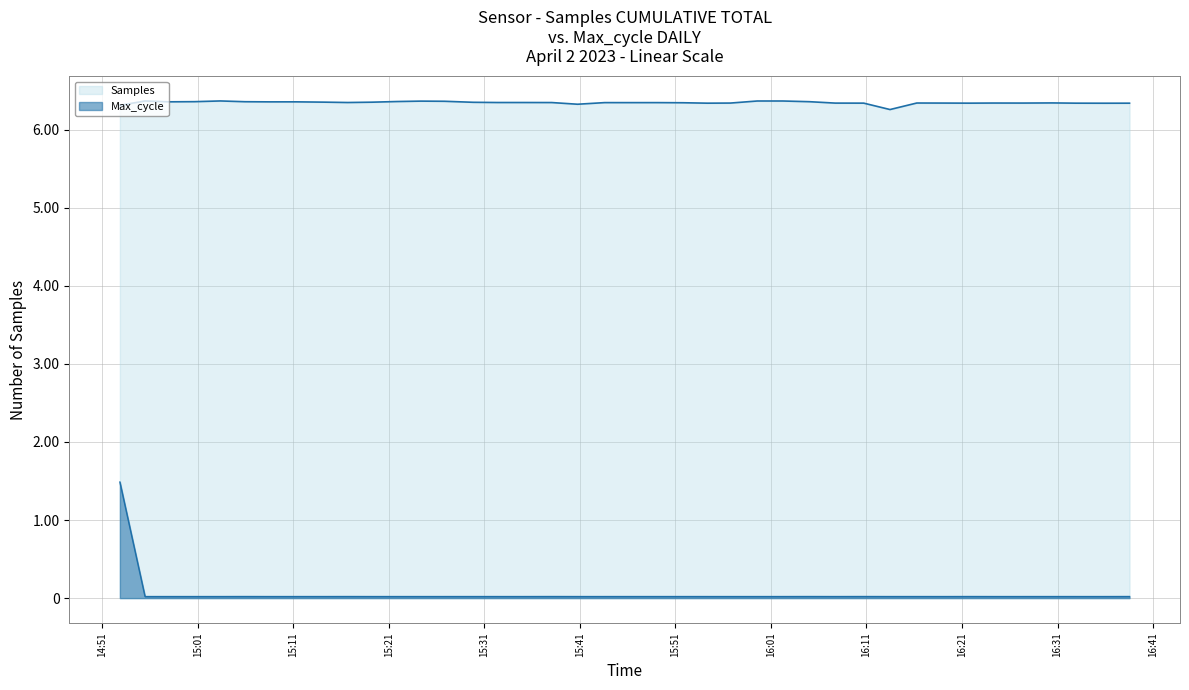

The Samples series shows 10919626 at 23. True or false?

False